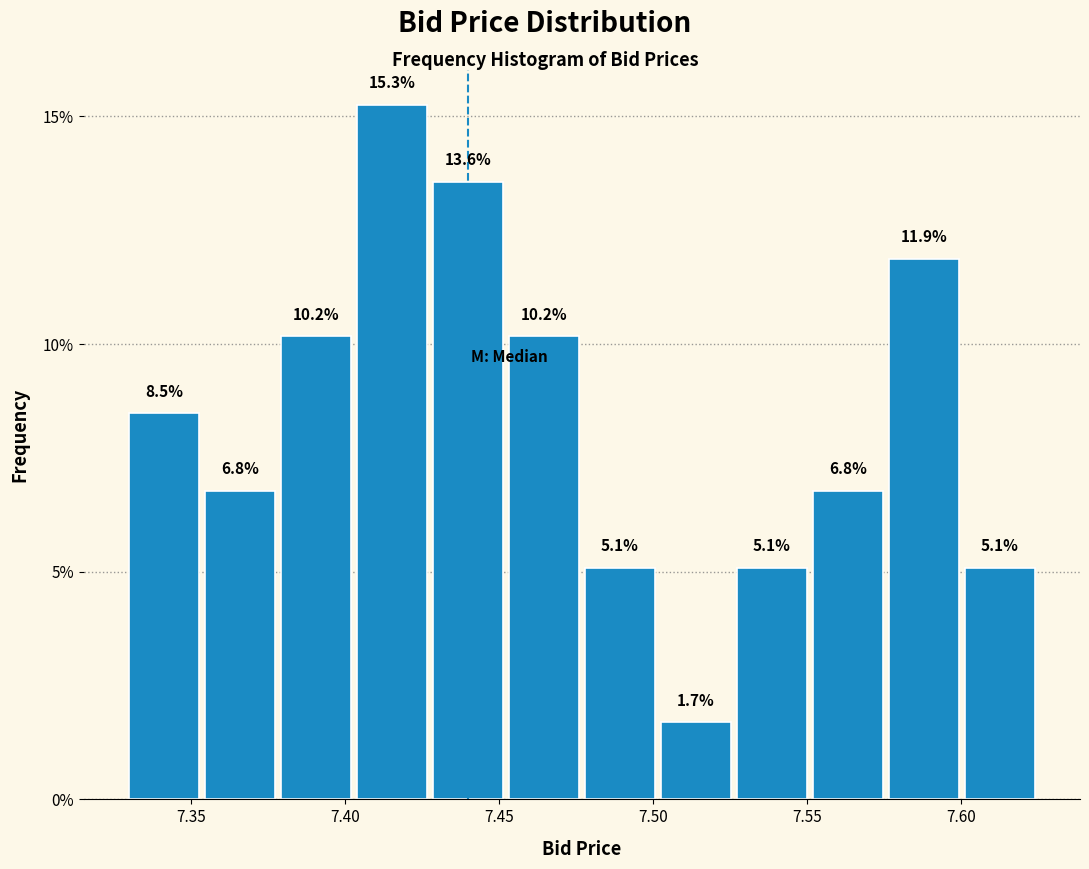

How tall is the bar that spans 7.500 to 7.525 on the x-axis? The bar edges are not printed on the chart, so give them approximately, as read against the axis.

1.7